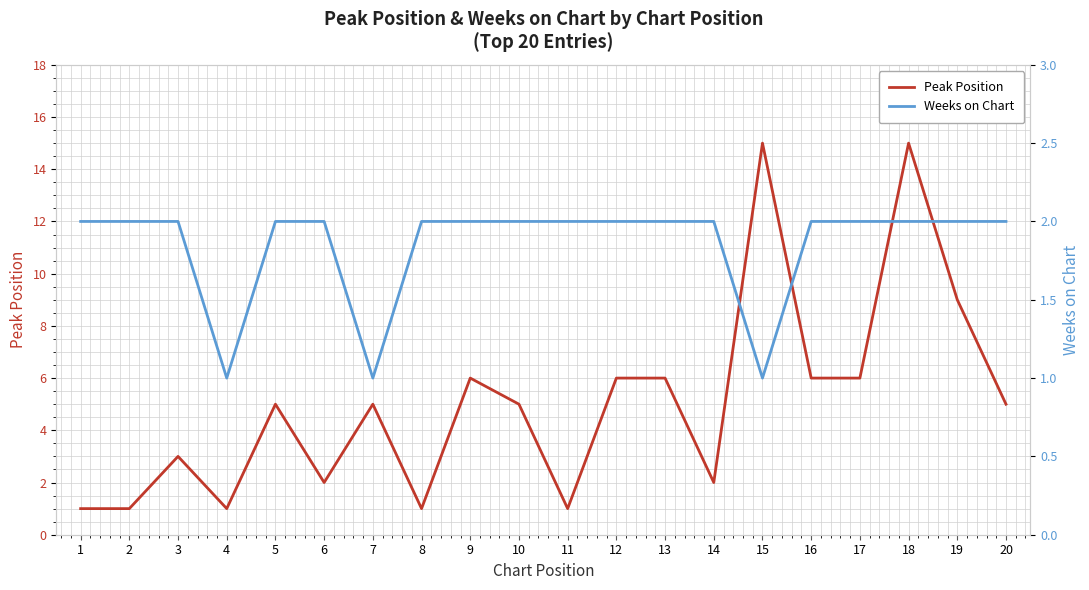

How many lines are shown in the chart?

2